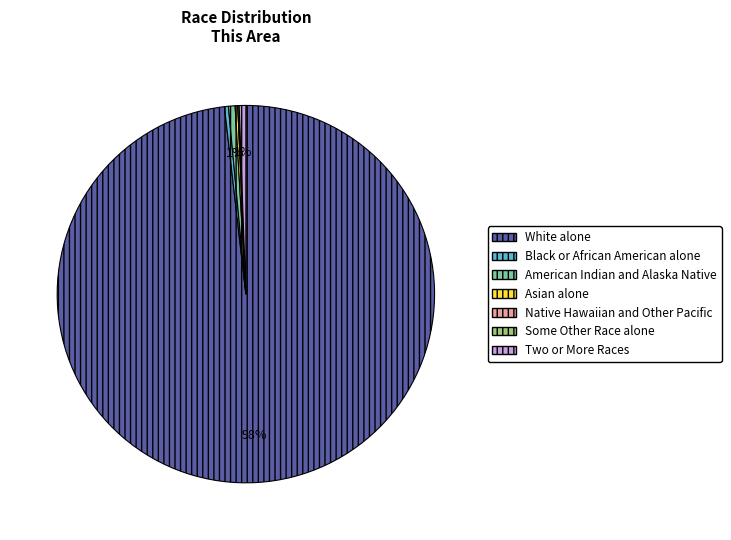

Is there a majority slice in this chart?

Yes